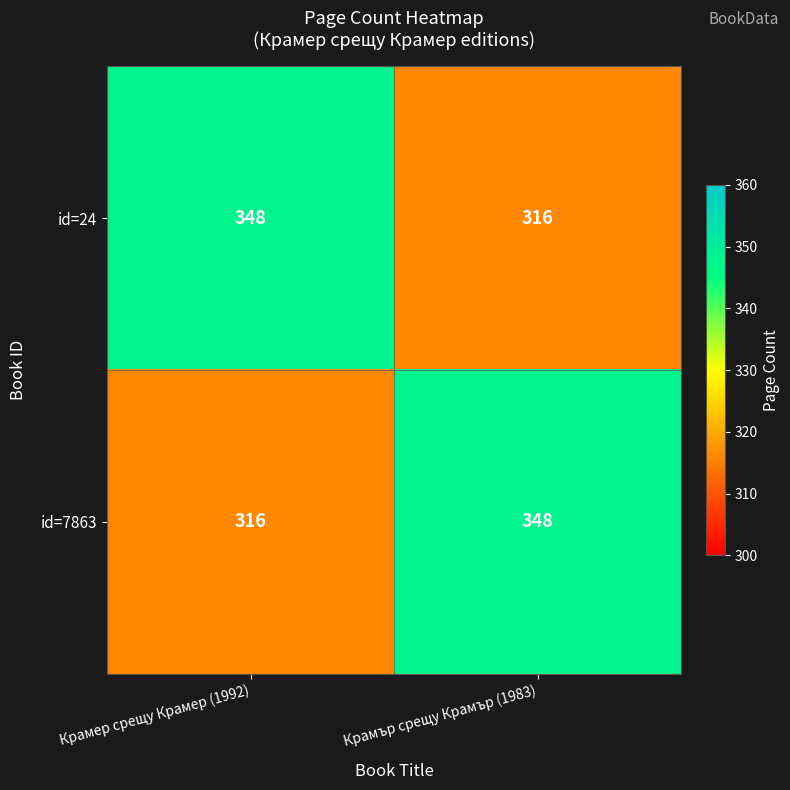

The id=24 series shows 316 at Крамър срещу Крамър (1983). True or false?

True